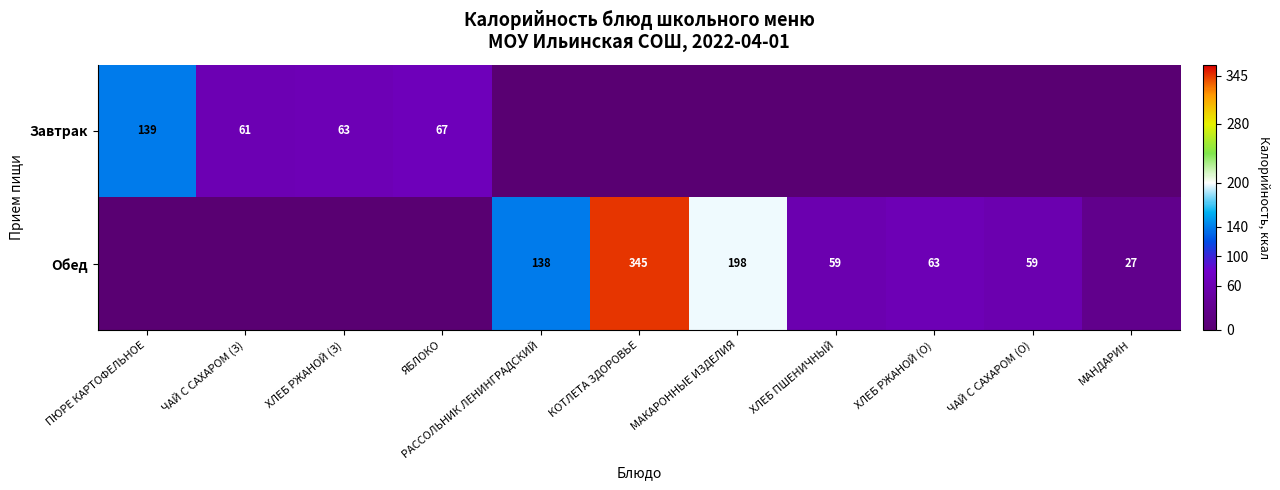

What is the sum of the Завтрак values at ХЛЕБ РЖАНОЙ (З) and ПЮРЕ КАРТОФЕЛЬНОЕ?

202